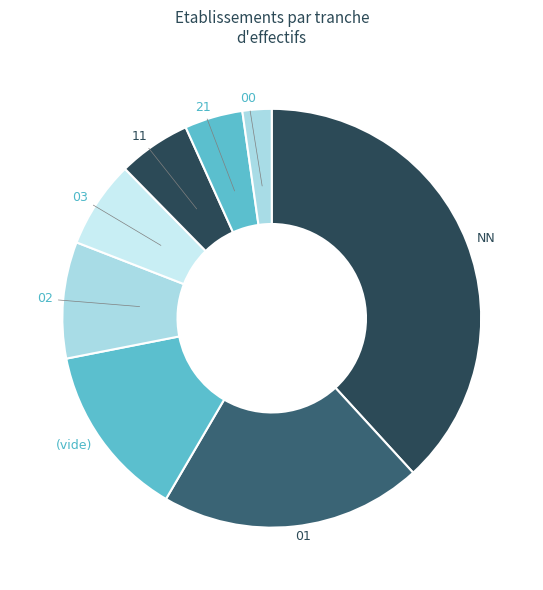

What is the smallest slice in the pie chart?

00